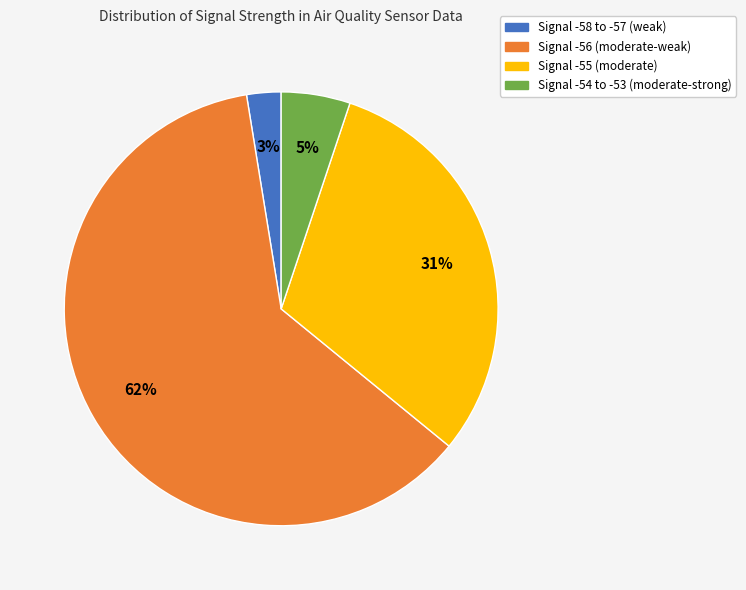

Is there a majority slice in this chart?

Yes